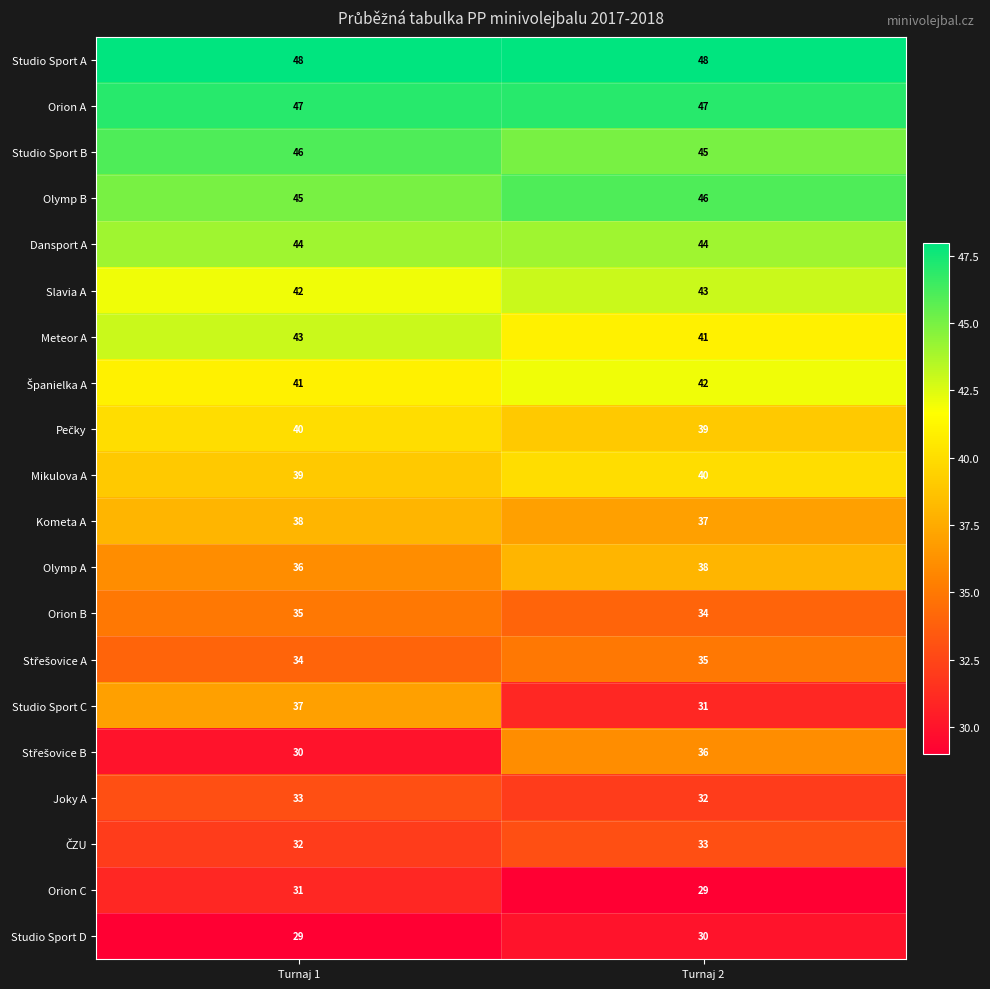

What is the approximate value of Studio Sport C at Turnaj 1?

37